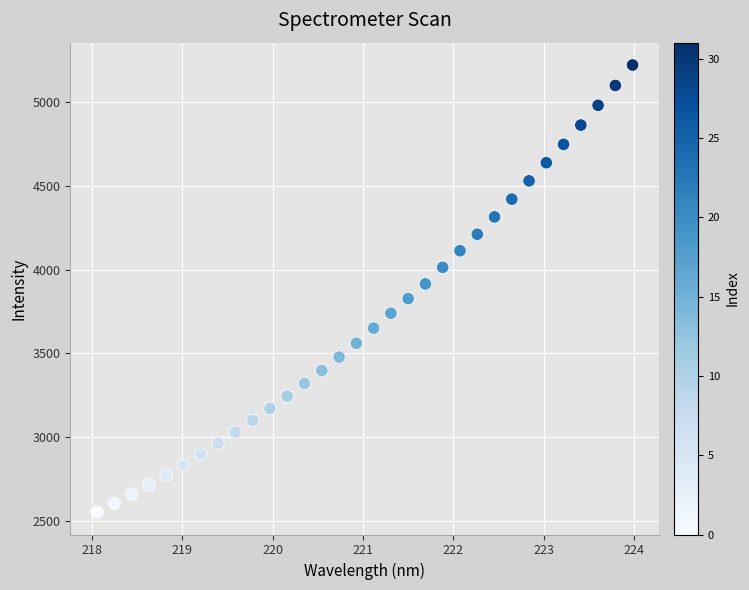

What is the range of X values (max minus min)?

5.9